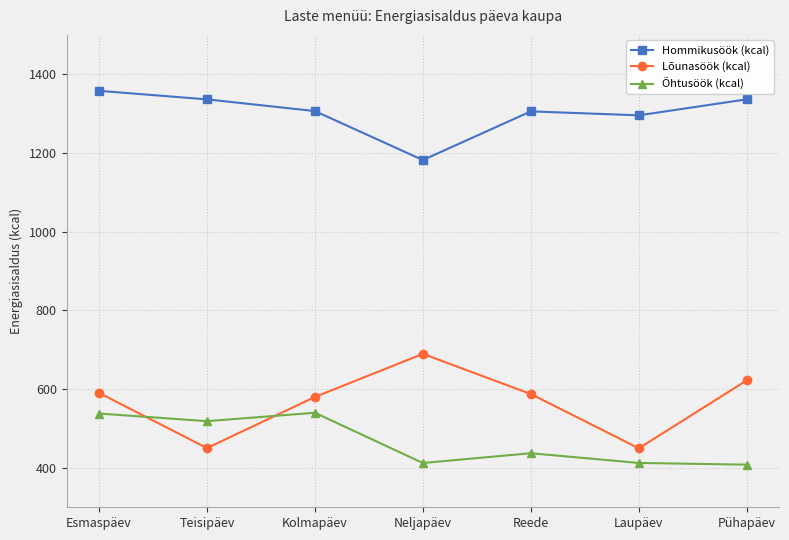

What position from the right is Reede?

3